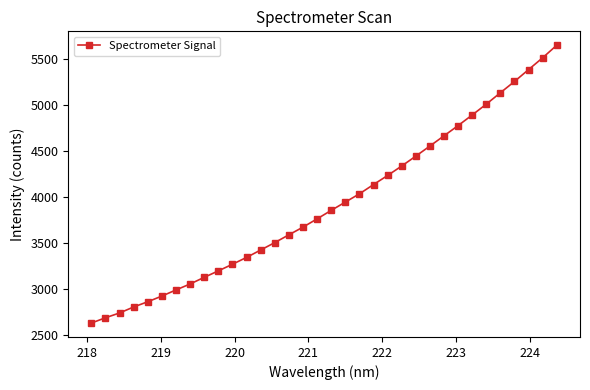

True or false: there are more than 2 points higher than both neighbors.

False